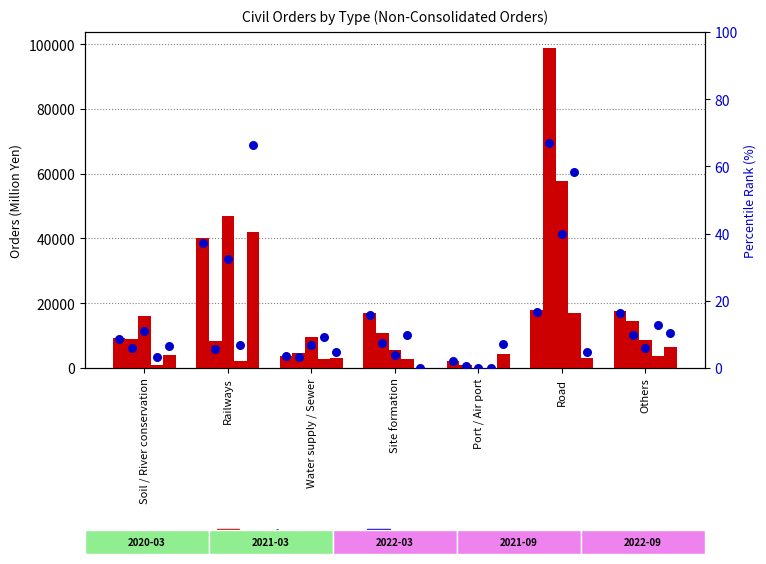

What are all the series names shown in the legend?

transformed count, percentile rank within the sample